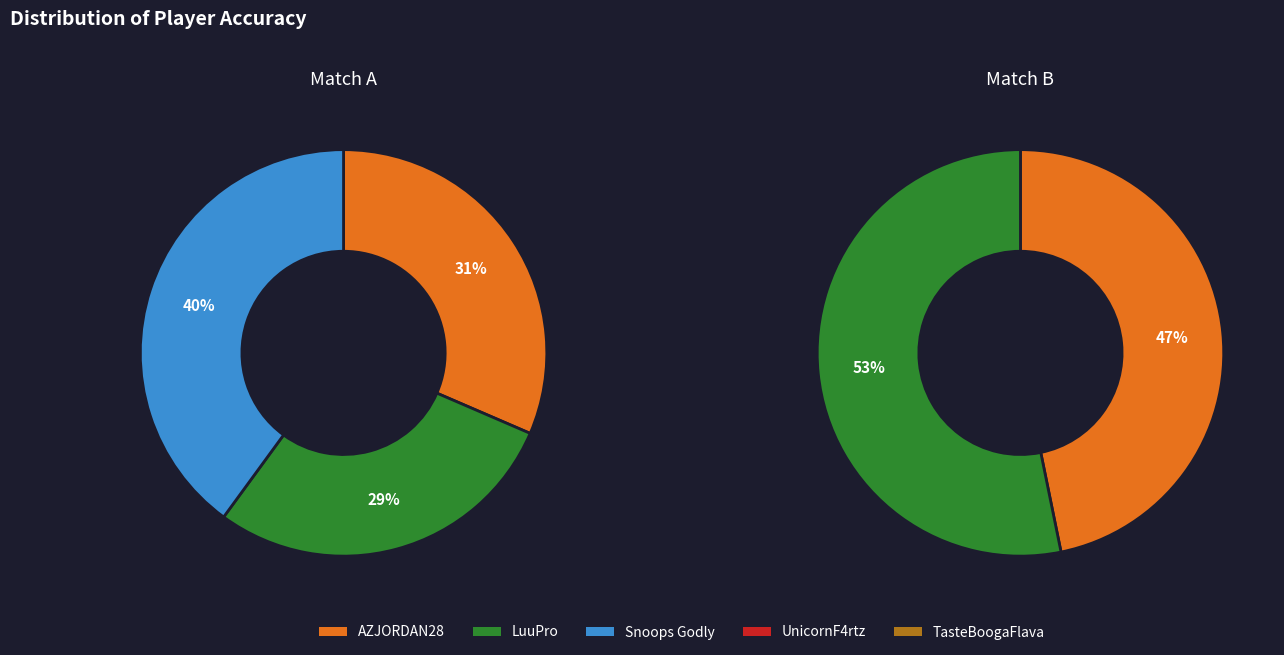

How many segments does this pie chart have?

5